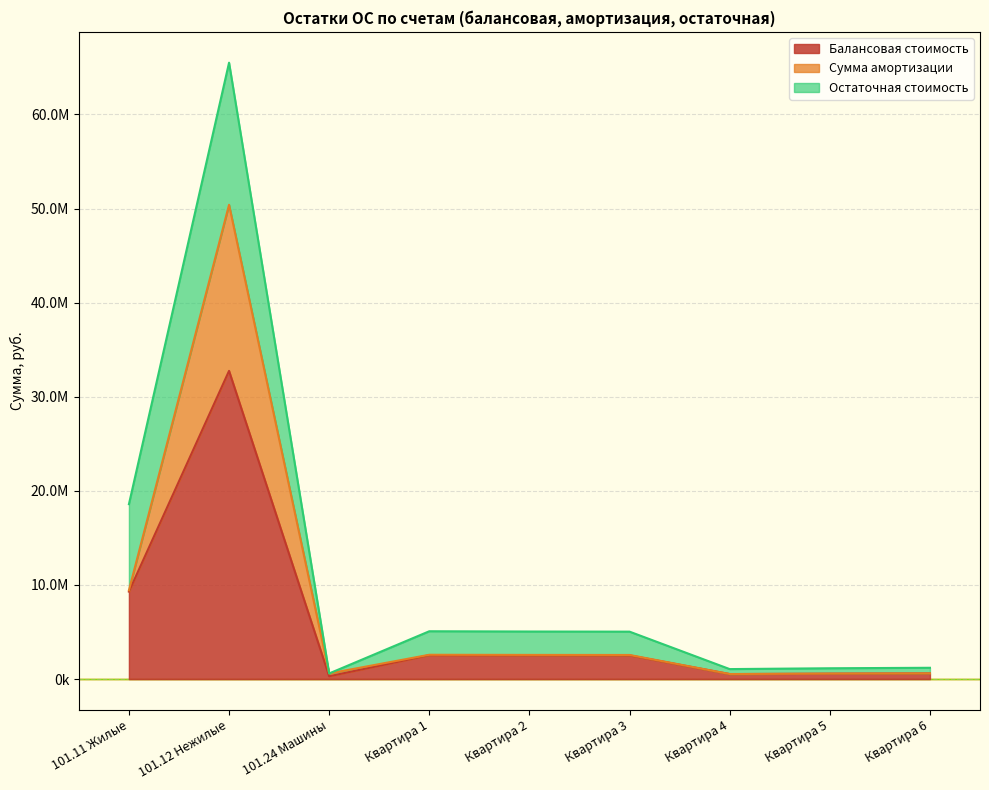

At which category is the sum across all series the highest?

101.12 Нежилые